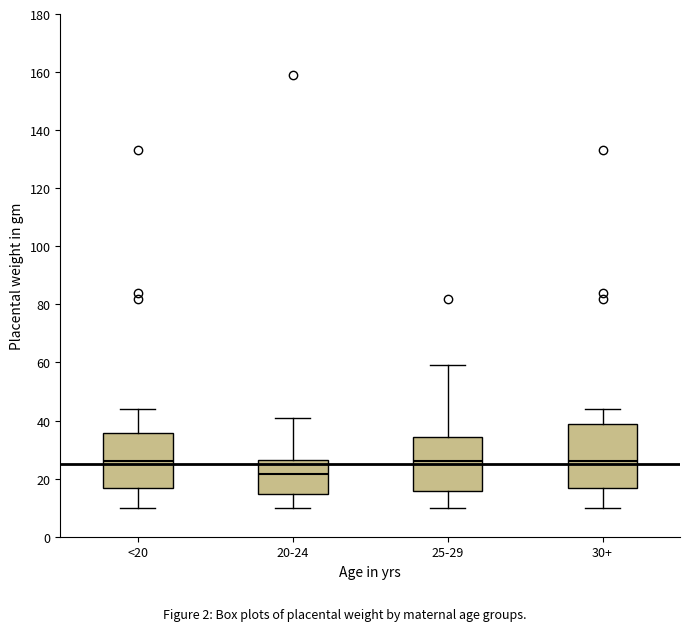

Reading left to right, transcribe this box plot: for each box, give where its median line is, the range the box spans, and where its two whiskers end, as read against the y-axis. The values are not printed on the chart, so give them approximately, as read against the axis.

<20: median 26, box 16 to 36, whiskers 10 to 44
20-24: median 22, box 14 to 26, whiskers 10 to 42
25-29: median 26, box 16 to 34, whiskers 10 to 60
30+: median 26, box 16 to 38, whiskers 10 to 44